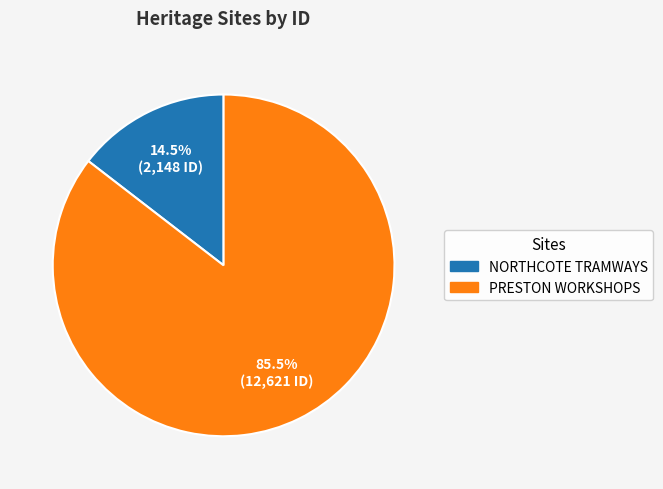

How many slices are in this pie chart?

2